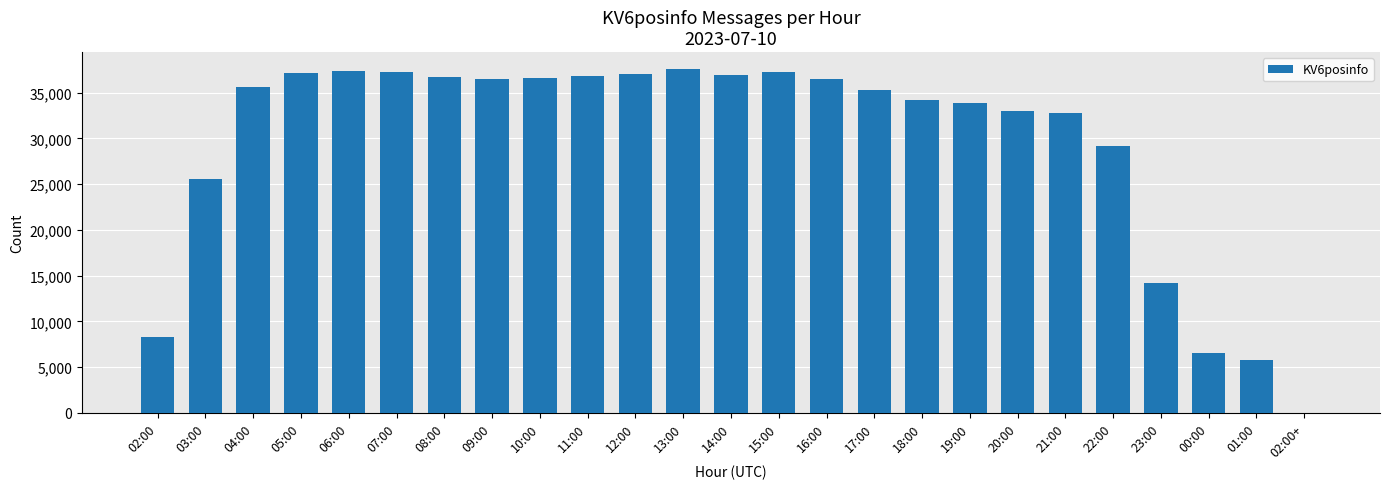

True or false: the data shows 37116 at 05:00.

True